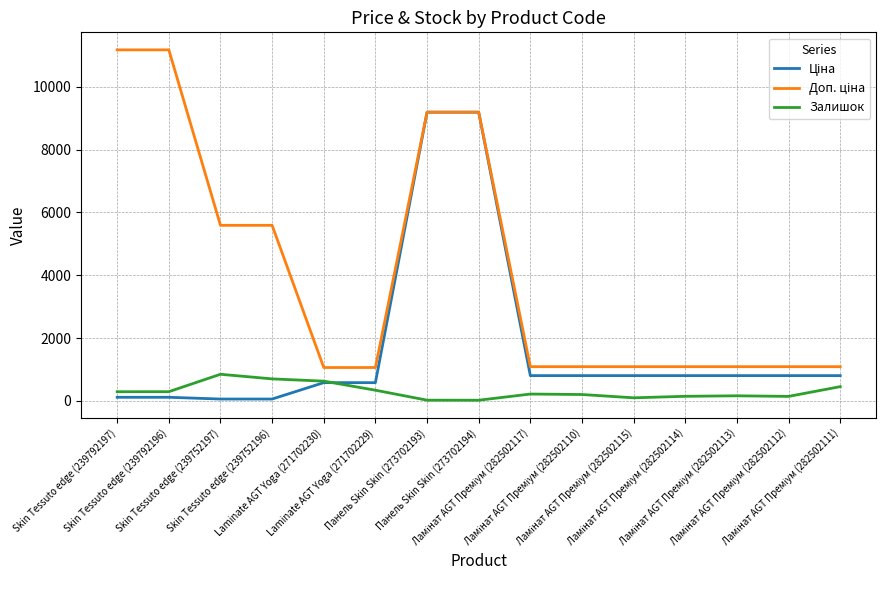

What is the maximum value shown in the chart?

11182.0